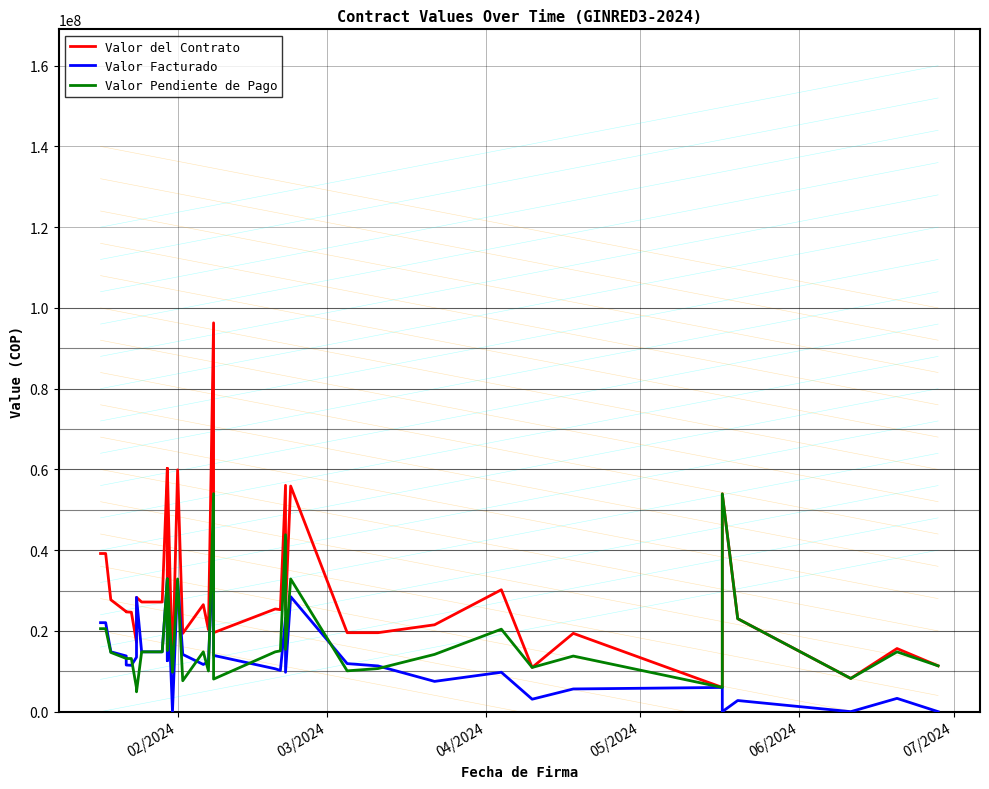

Reading left to right, what are all the values shown in this chart?

Valor del Contrato: 39170600	39170600	39170600	27710000	24780900	24707800	24634700	17182500	28310000	27159000	27159000	60258000	23490000	60258000	60258000	9780000	59892800	19397000	26500600	20300000	96300000	19560000	25430700	25266100	56058200	25183800	55875600	19560000	19560000	21516000	30191000	10949900	19397000	5998000	53945400	23030000	8227254	15637000	11351100
Valor Facturado: 22040600	22040600	22040600	14833000	13797900	11549800	11476700	13485000	28310000	14814000	14814000	32868000	12615000	32868000	32868000	0	32502800	14181000	11686600	12397500	42300000	13936500	10616700	10205200	23190200	9756000	28485600	11899000	11328500	7498000	9761000	3085800	5623500	5998000	0	2760000	0	3292000	0
Valor Pendiente de Pago: 20556000	20556000	20556000	14670000	13176000	13158000	13158000	5872500	4917000	14814000	14814000	32868000	15225000	32868000	32868000	9780000	32868000	7661000	14814000	10077500	54000000	8068500	14814000	15060900	43824000	15427800	32868000	10106000	10676500	14181000	20430000	10949900	13773500	5998000	53945400	23030000	8227254	14814000	11351100